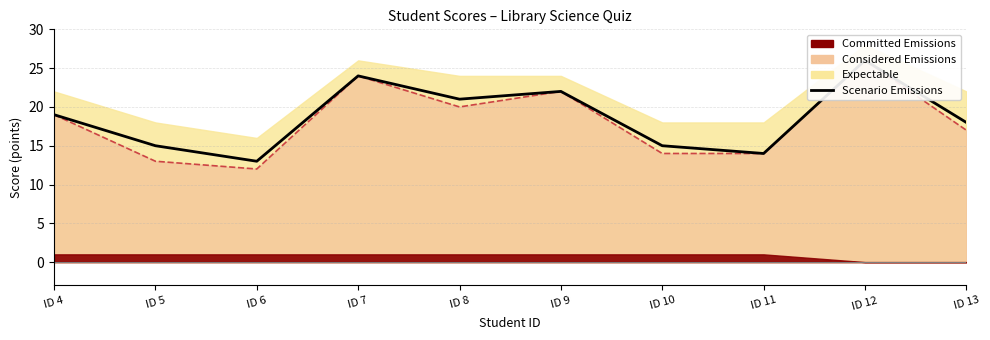

Read the value at ID 6.

13